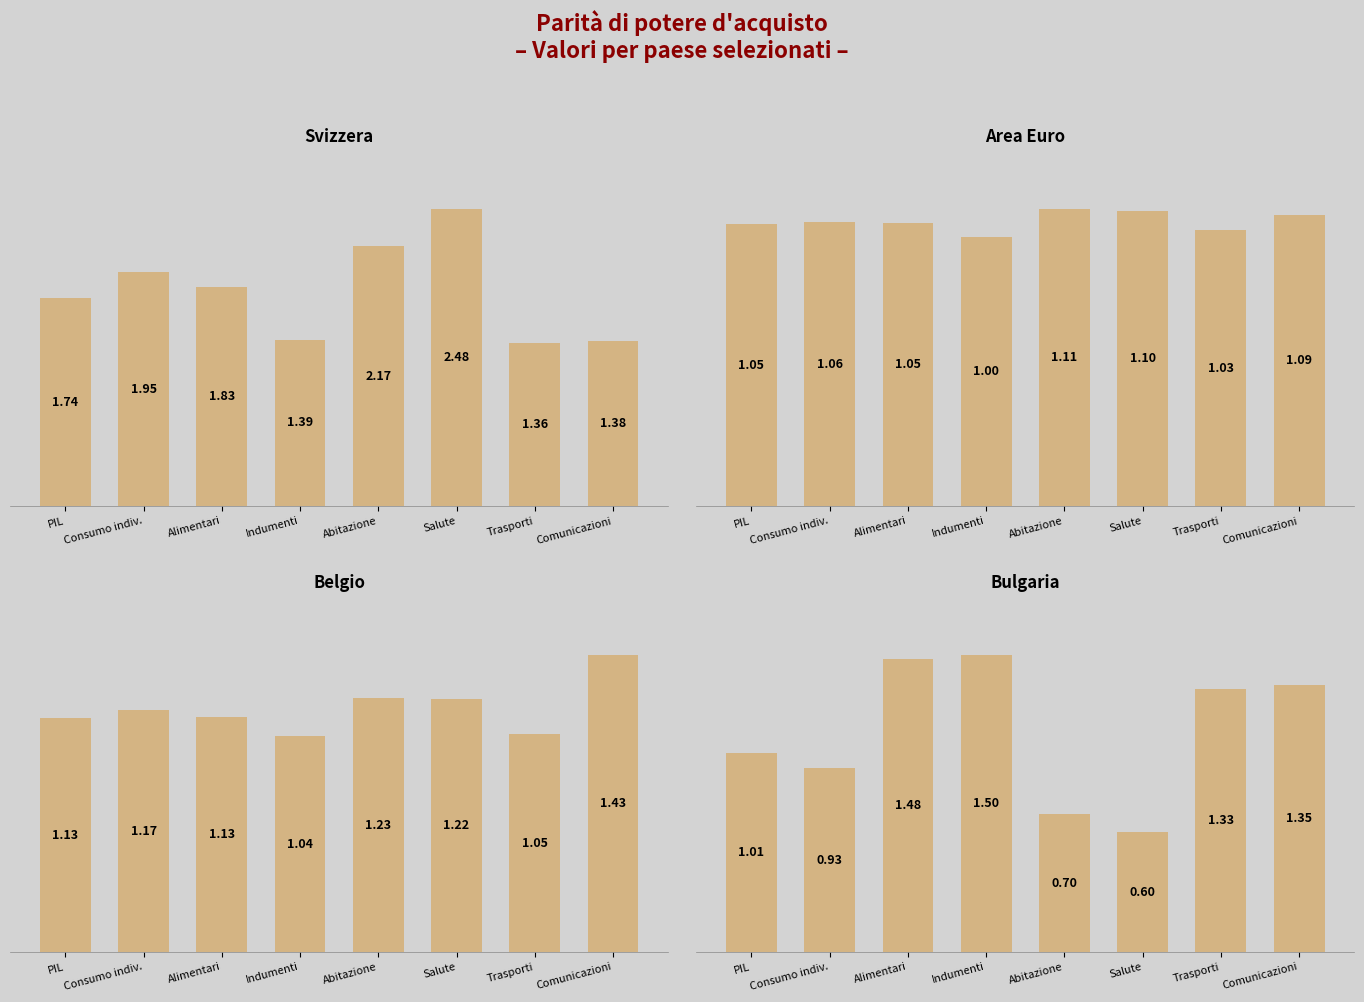

What is the total value across all series at Abitazione?

5.2